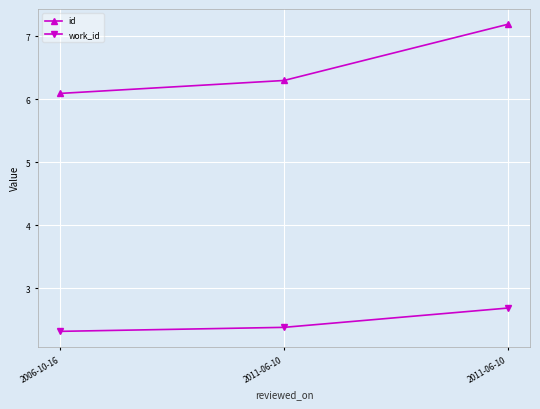

At which label does work_id reach its minimum?

2006-10-16